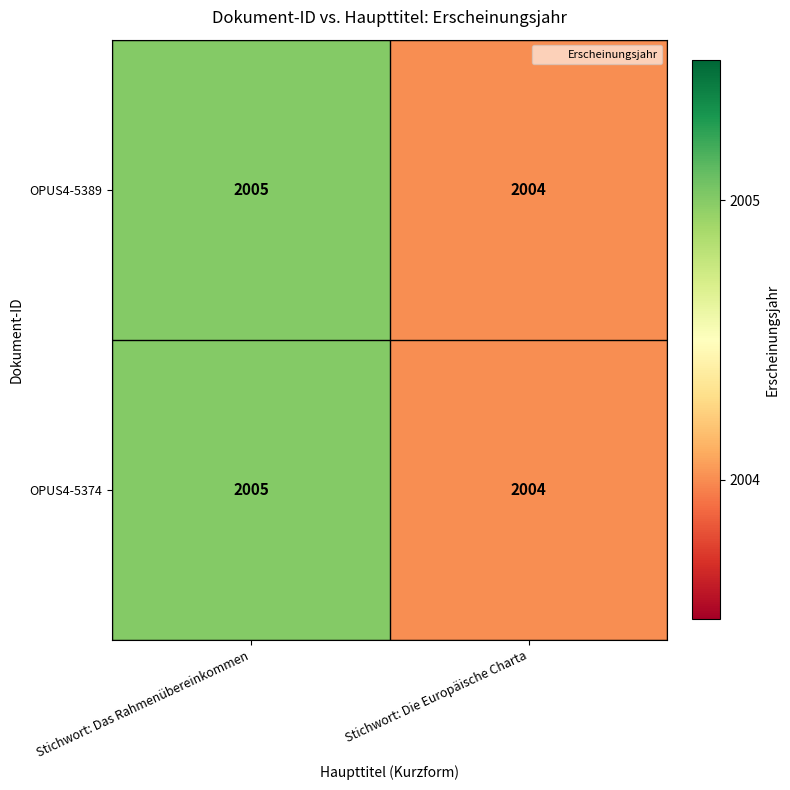

Which label corresponds to the largest value in the chart?

Stichwort: Das Rahmenübereinkommen